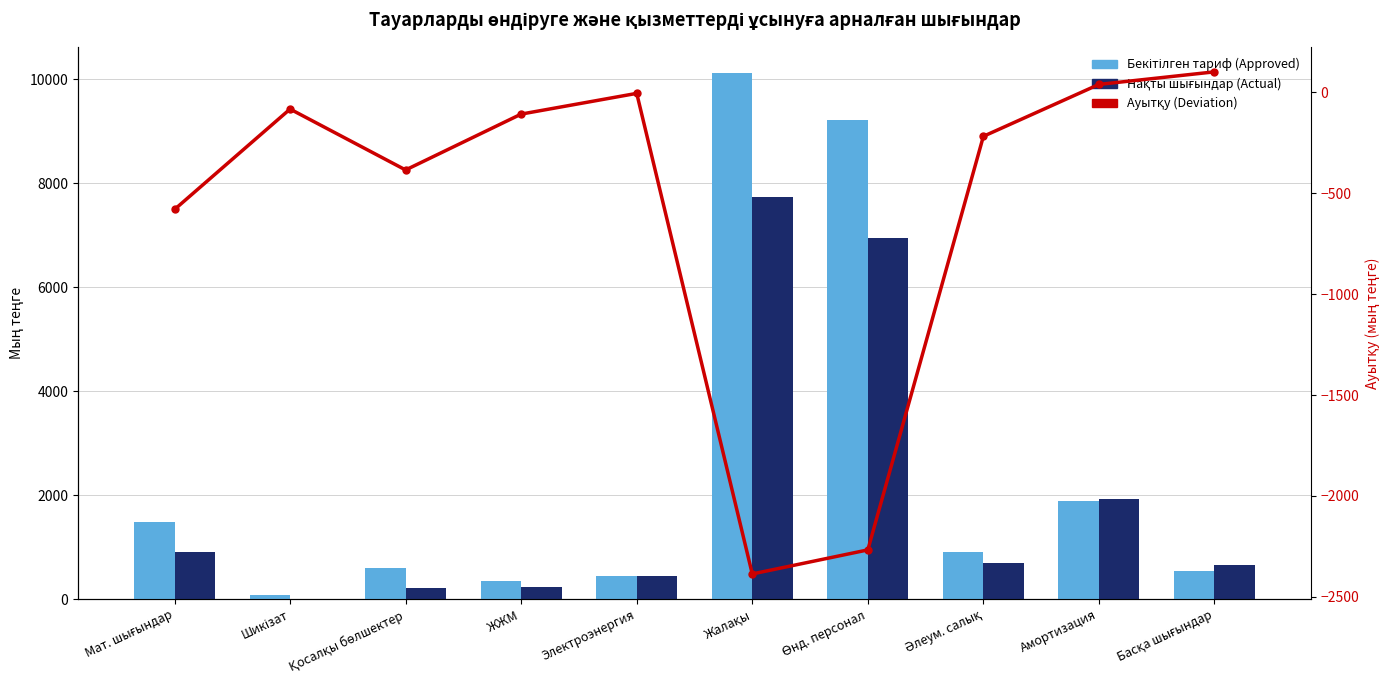

At which category is the sum across all series the highest?

Жалақы